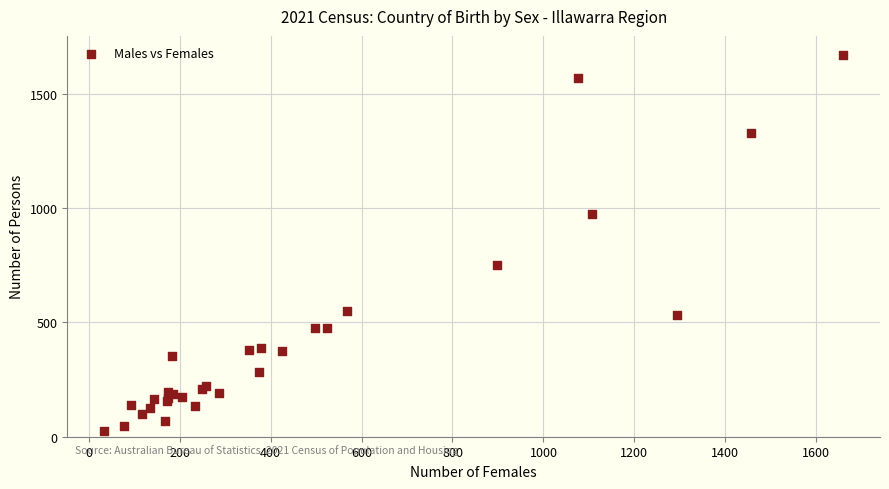

What Y value in the scatter plot is closest to 847?

749